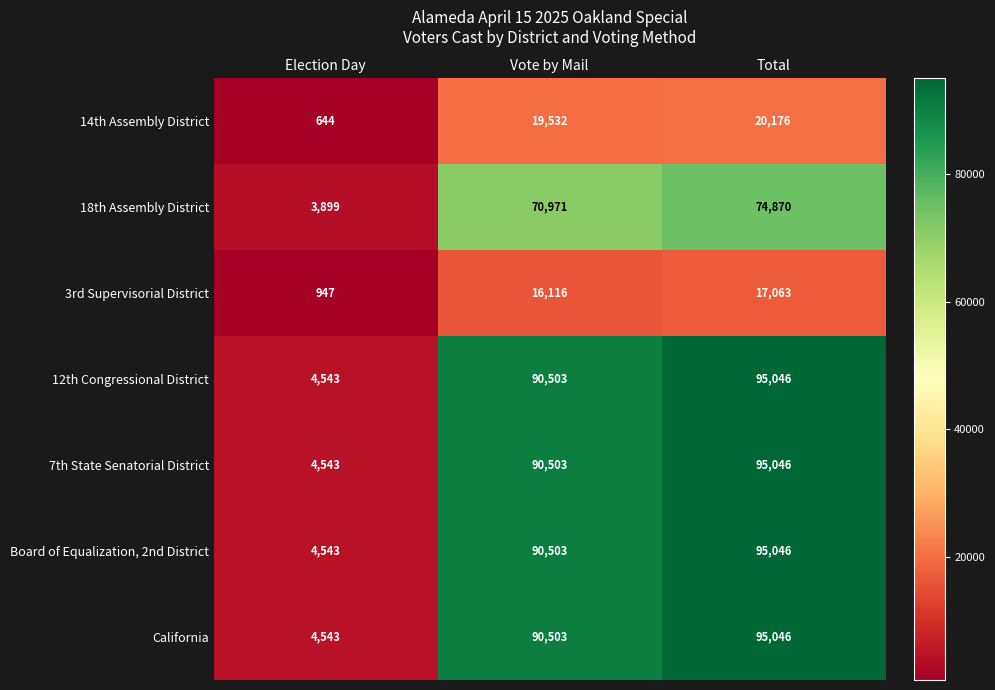

What is the difference between the second highest and minimum values in the 3rd Supervisorial District series?

15169